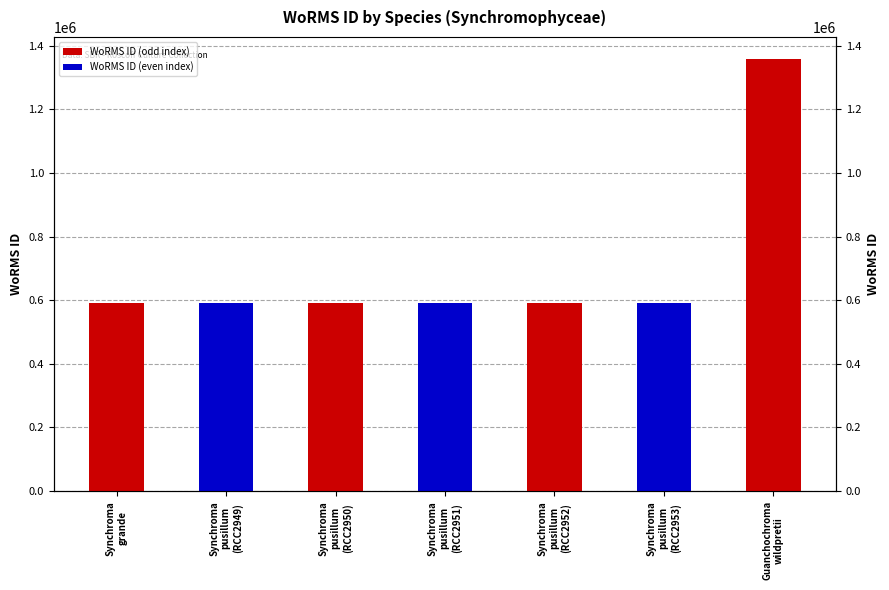

List the labels in order of value, smallest first.

Synchroma
pusillum
(RCC2949), Synchroma
pusillum
(RCC2950), Synchroma
pusillum
(RCC2951), Synchroma
pusillum
(RCC2952), Synchroma
pusillum
(RCC2953), Synchroma
grande, Guanchochroma
wildpretii